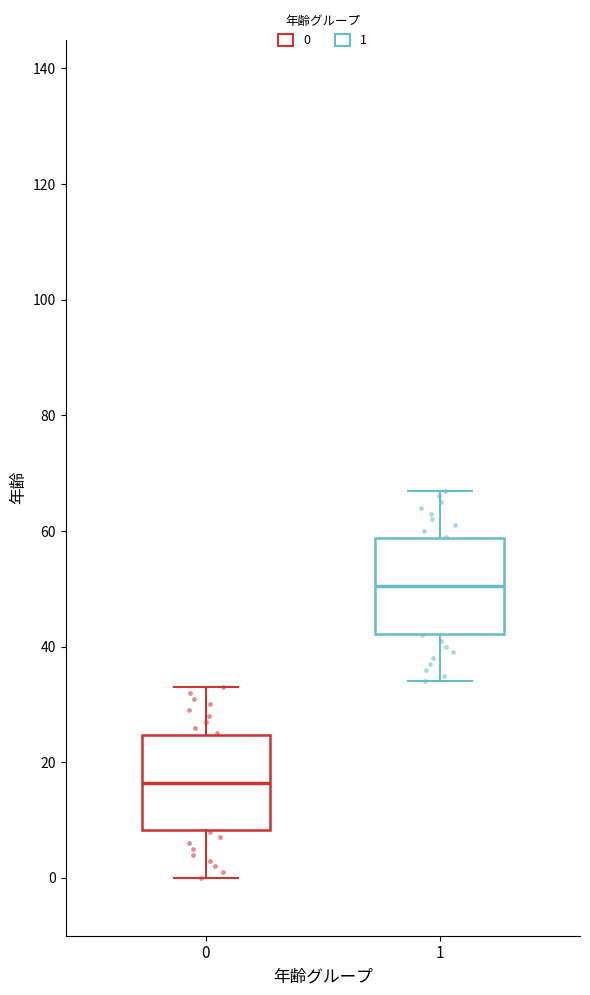

Reading left to right, transcribe this box plot: for each box, give where its median line is, the range the box spans, and where its two whiskers end, as read against the y-axis. The values are not printed on the chart, so give them approximately, as read against the axis.

0: median 16, box 8 to 24, whiskers 0 to 34
1: median 50, box 42 to 58, whiskers 34 to 68